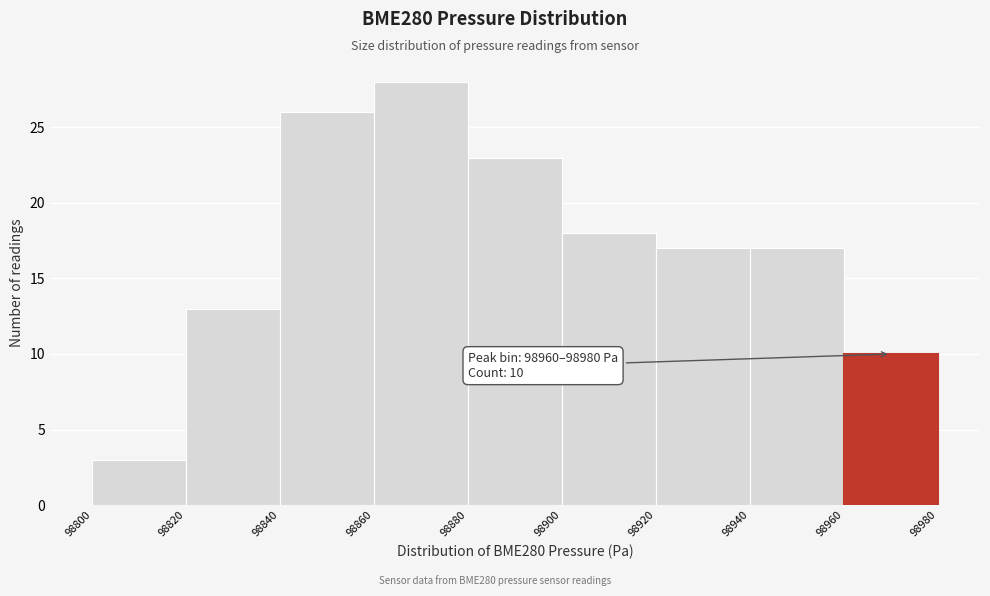

Over which range of the x-axis is the bar tallest?

98860 to 98880